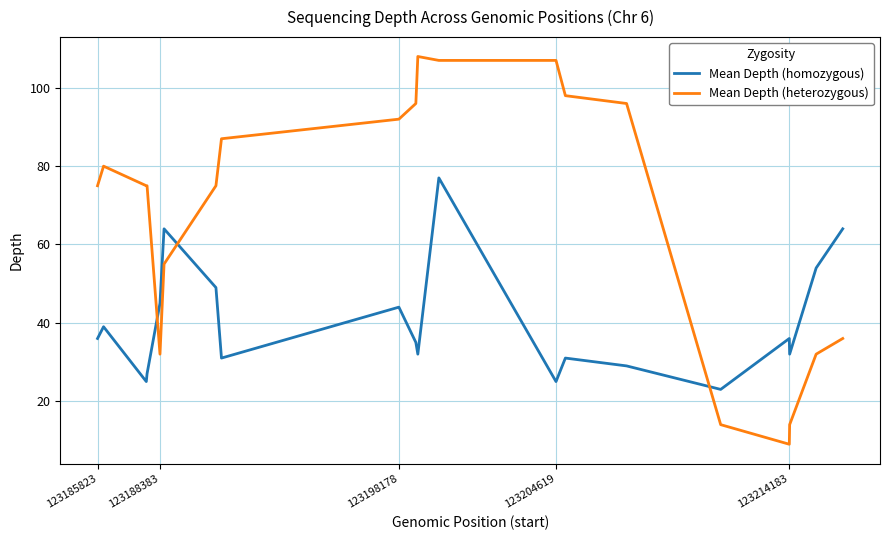

Which series has the largest total across all categories?

Mean Depth (heterozygous)